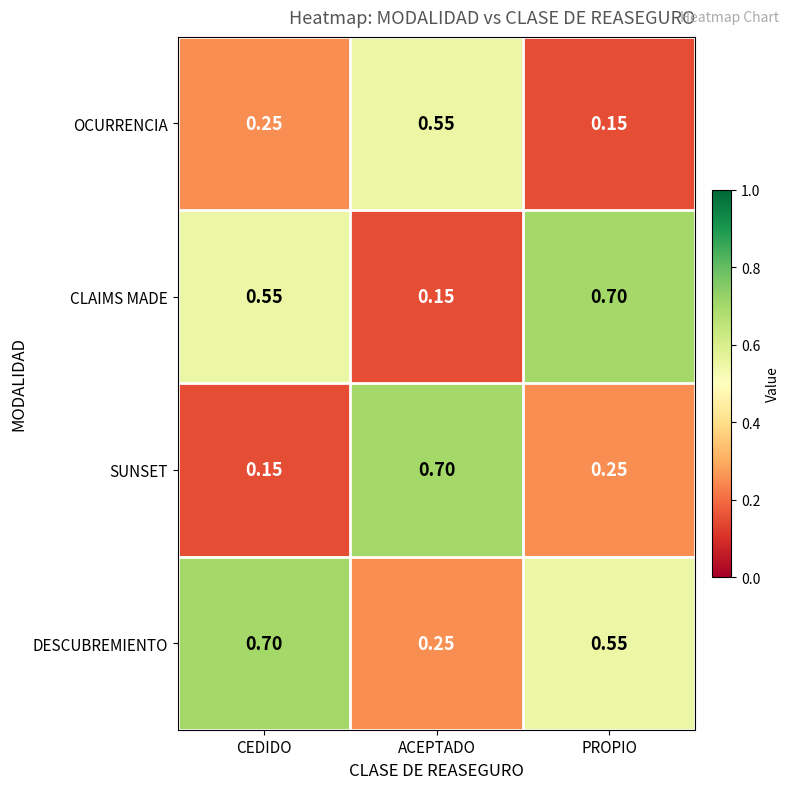

Rank the categories by CLAIMS MADE value from highest to lowest.

PROPIO, CEDIDO, ACEPTADO